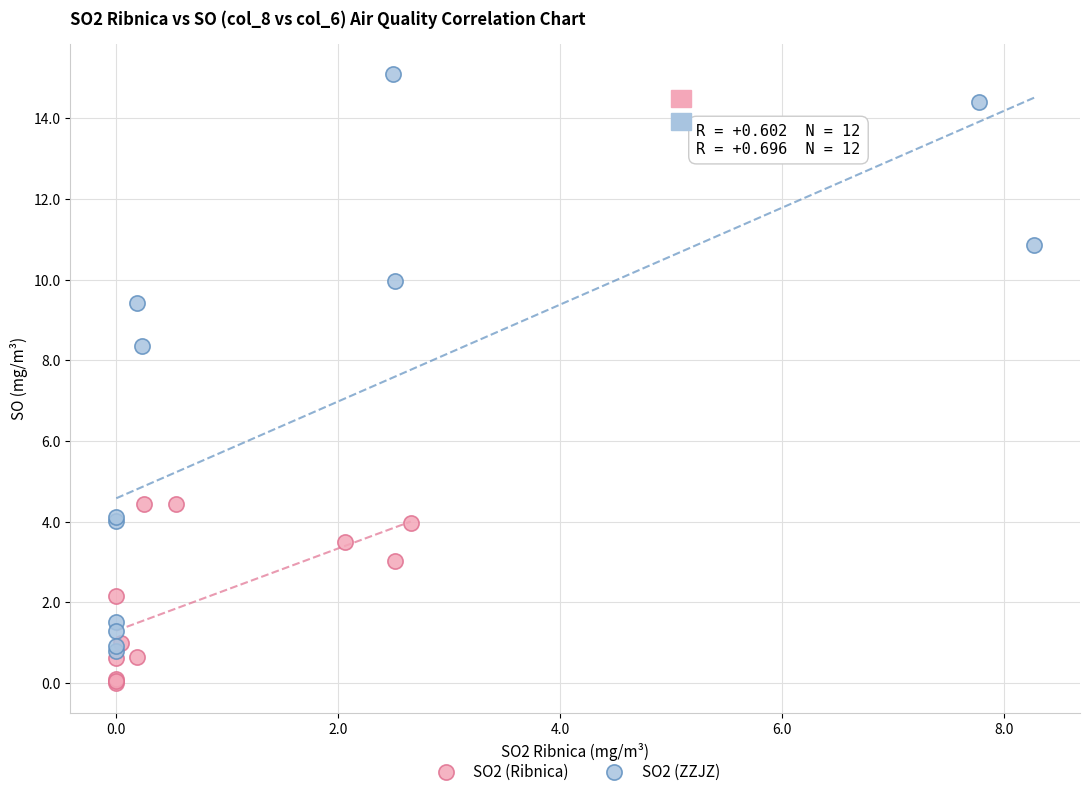

What are all the series names shown in the legend?

SO2 (Ribnica), SO2 (ZZJZ)